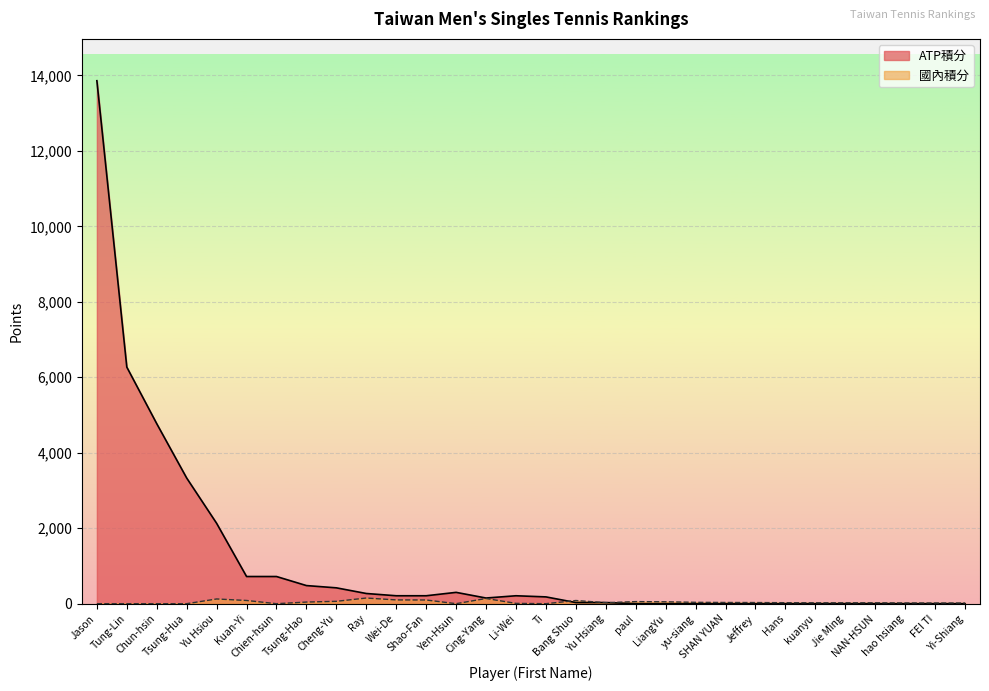

How many interior local valleys does the ATP積分 series have?

1